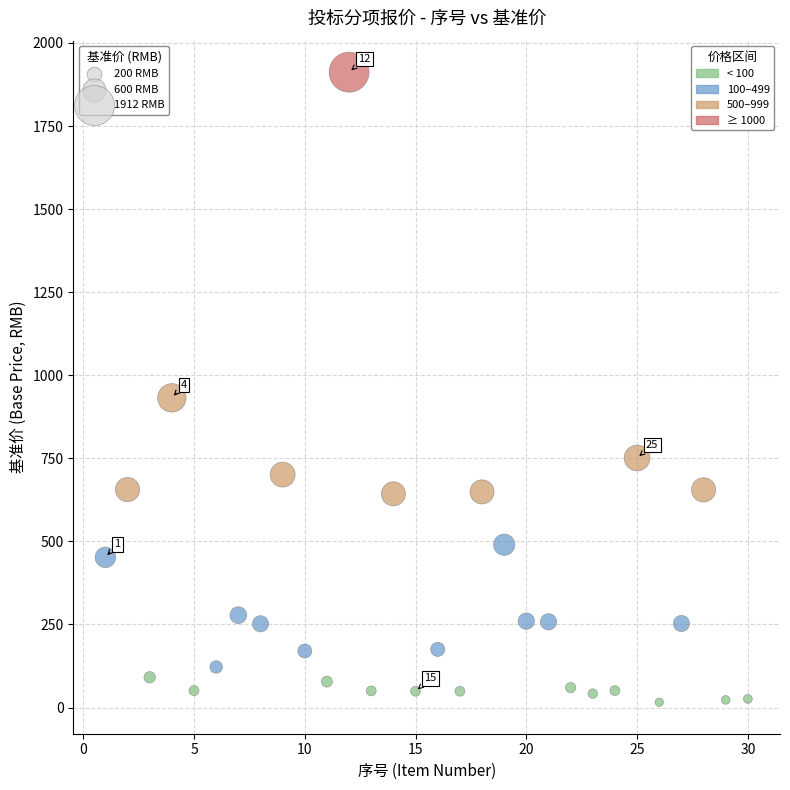

What is the range of X values (max minus min)?

29.0